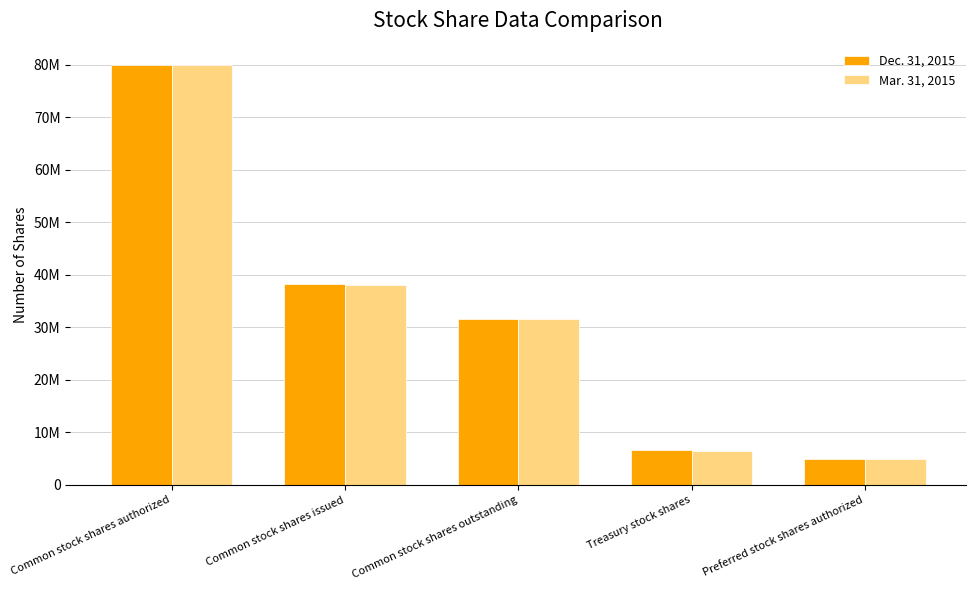

The value of Mar. 31, 2015 at Preferred stock shares authorized is 5000000. True or false?

True